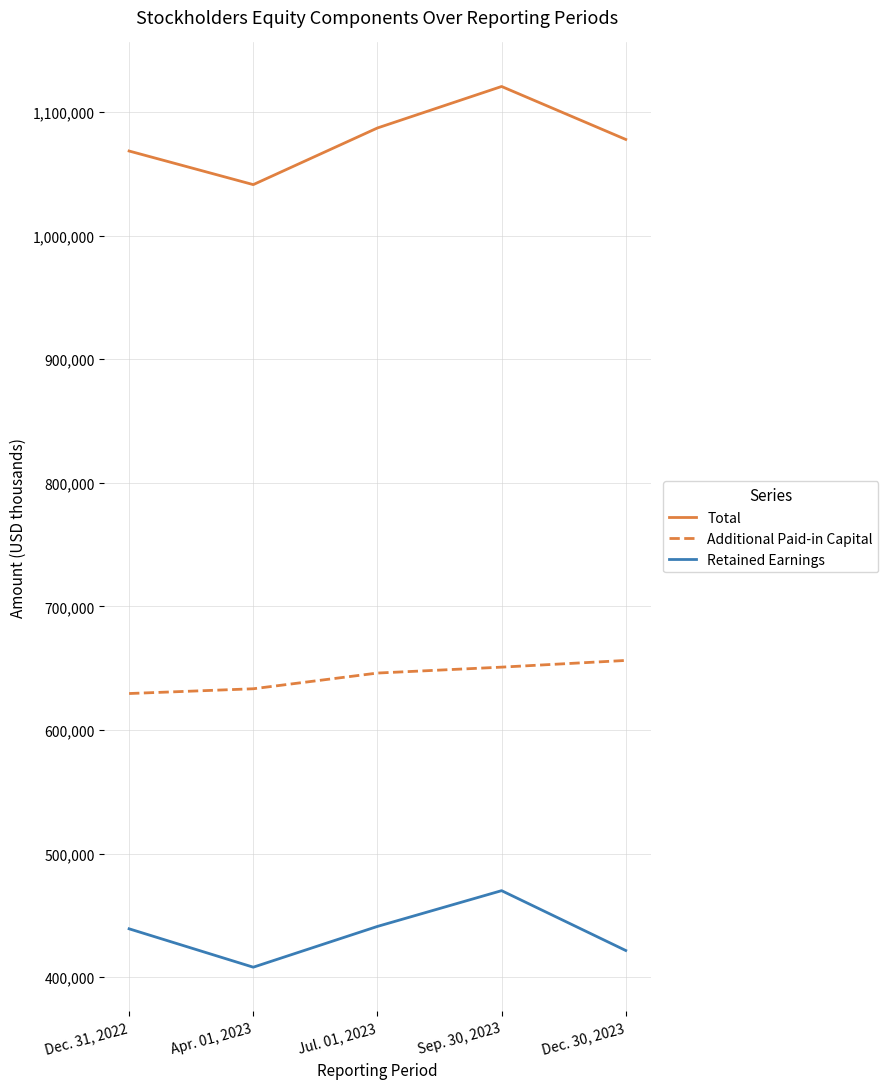

Does the chart display data point markers on the line(s)?

No